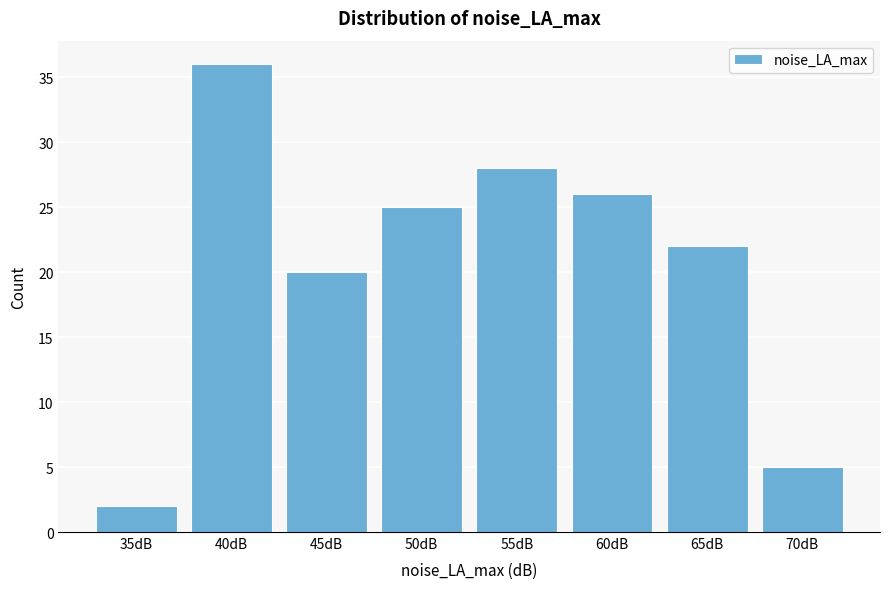

Reading right to left, list all the values displayed in this chart.

5	22	26	28	25	20	36	2